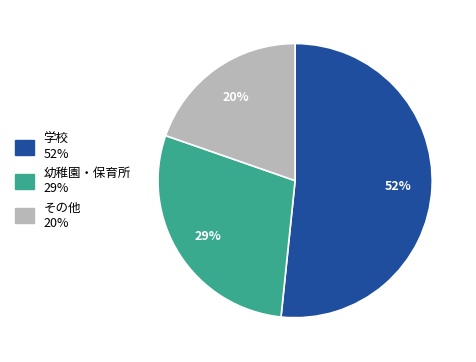

Do 学校 and 幼稚園・保育所 together represent more than half of the pie?

Yes